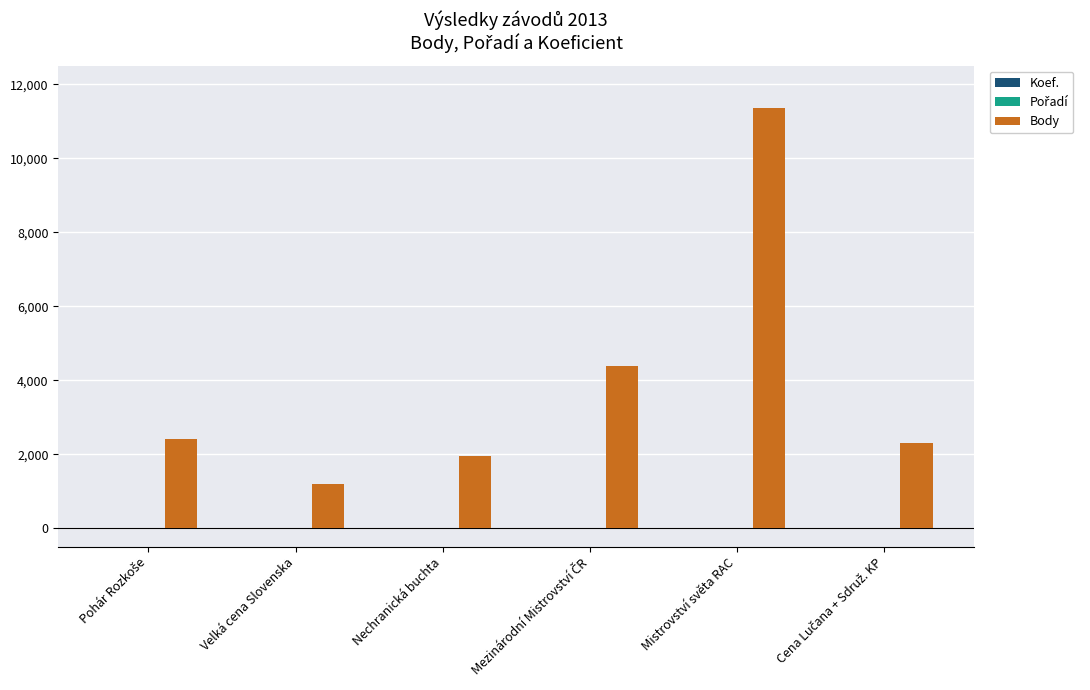

True or false: Body has a value of 1945 at Nechranická buchta.

True